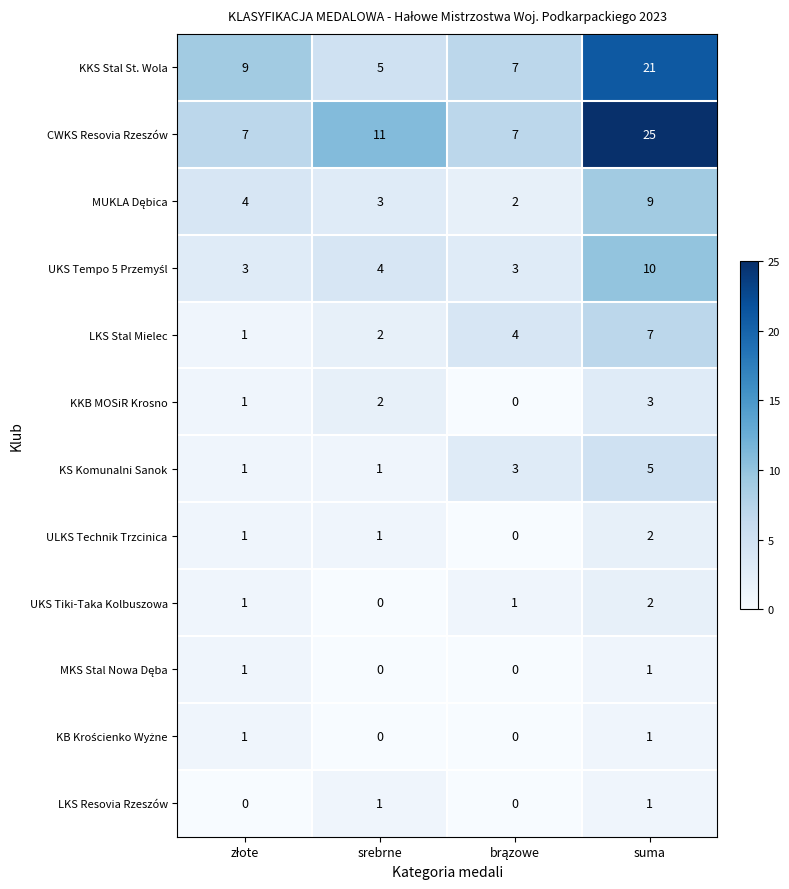

What is the difference between the KS Komunalni Sanok values at srebrne and suma?

4